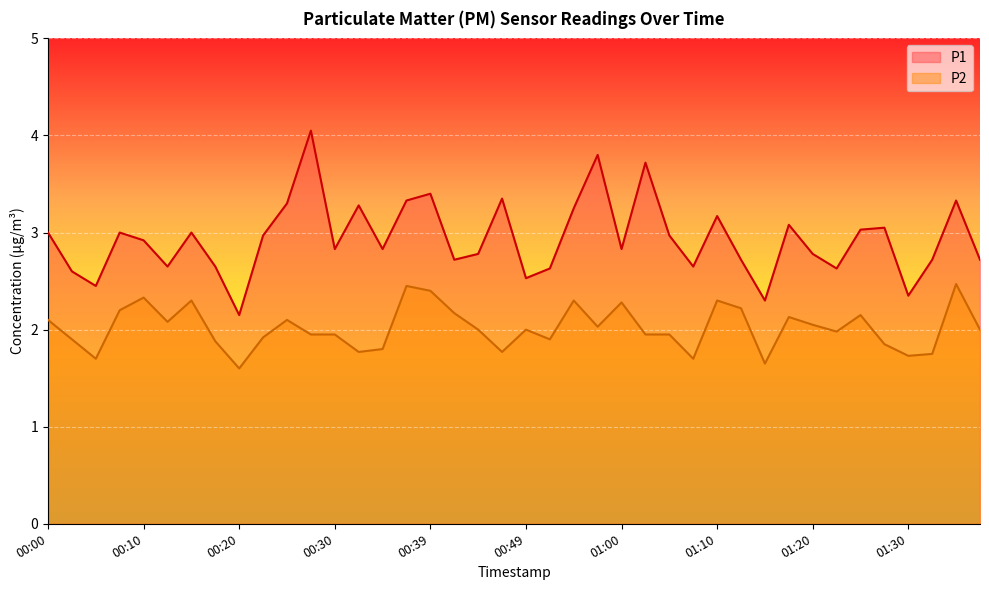

Does the chart display data point markers on the line(s)?

No